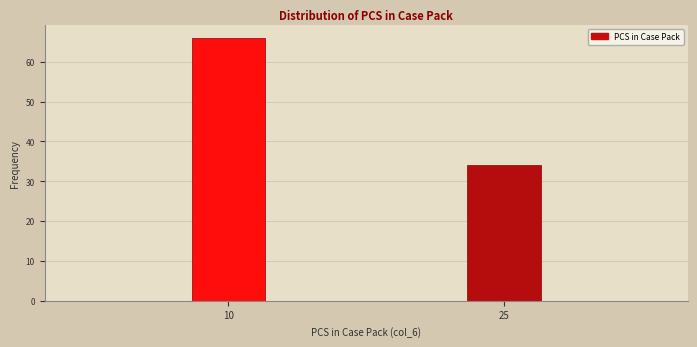

Reading left to right, what are all the values shown in this chart?

66	34